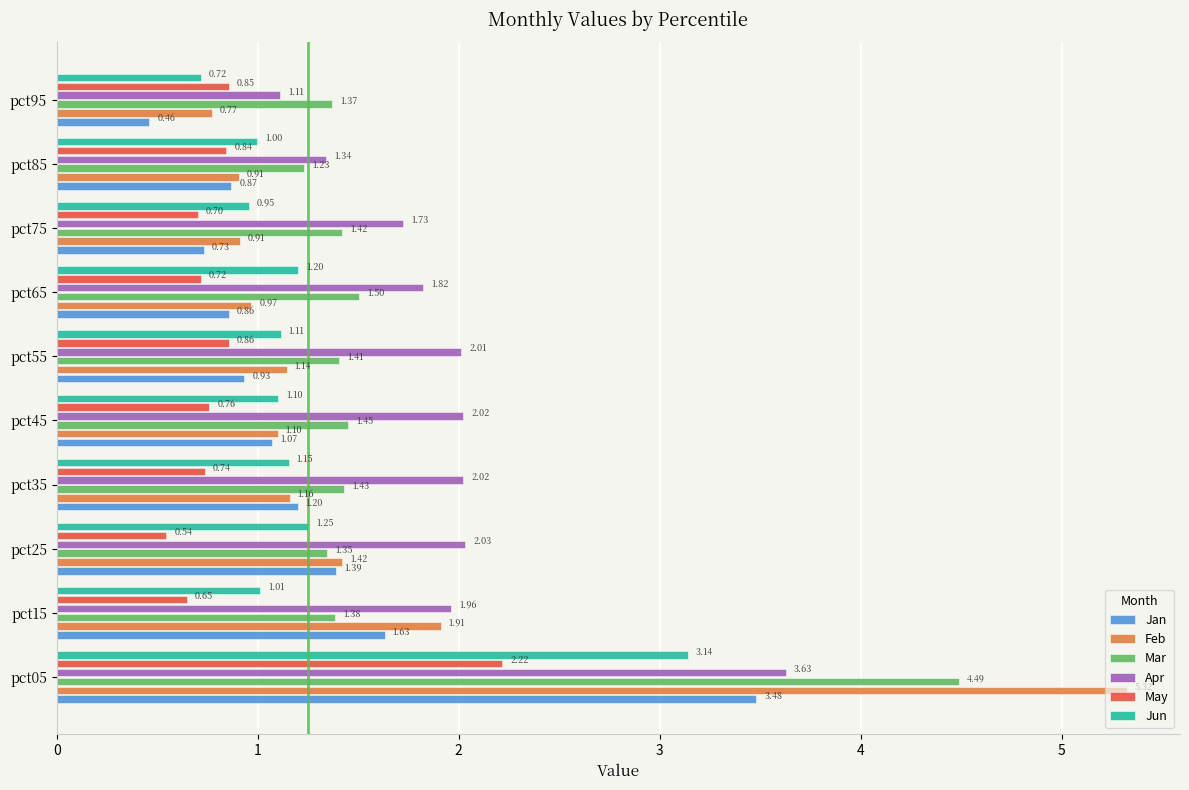

List the labels in order of May value, smallest first.

pct25, pct15, pct75, pct65, pct35, pct45, pct85, pct95, pct55, pct05